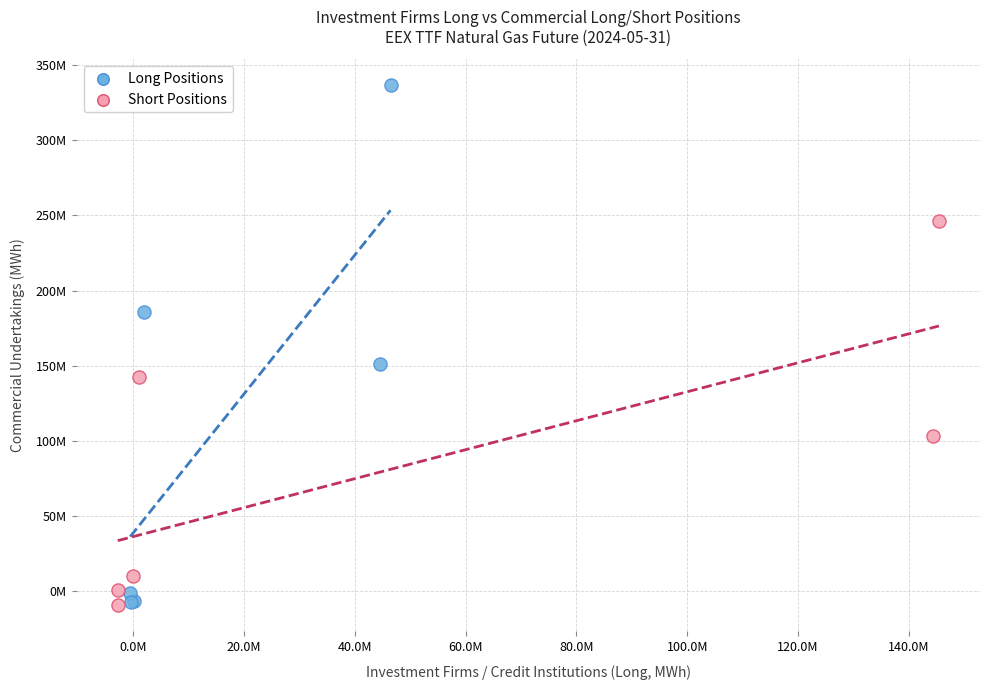

Which series contains the highest Y value?

Long Positions